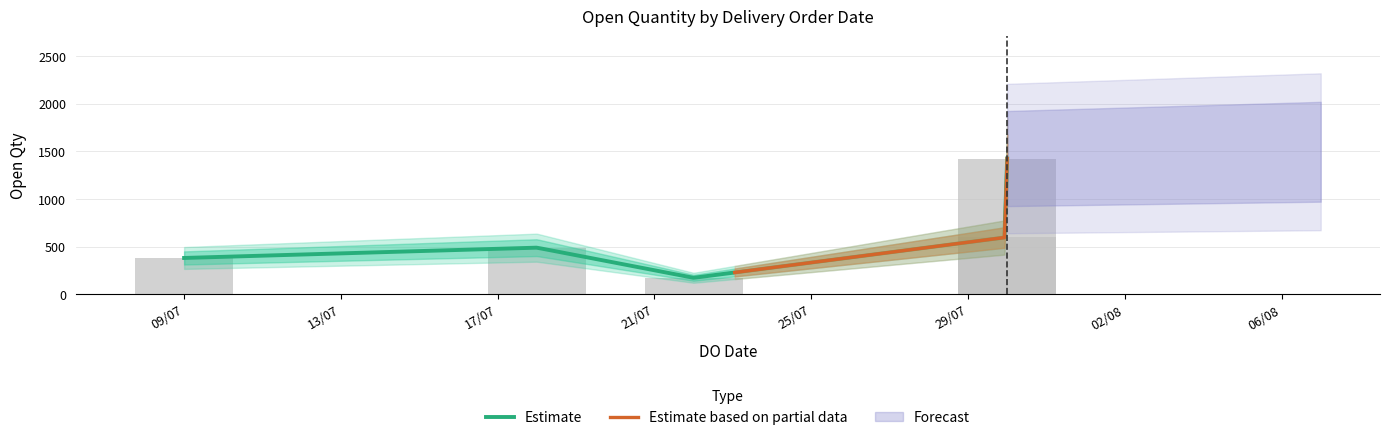

What is the change in value from 18/07/2024 to 30/07/2024?

+110